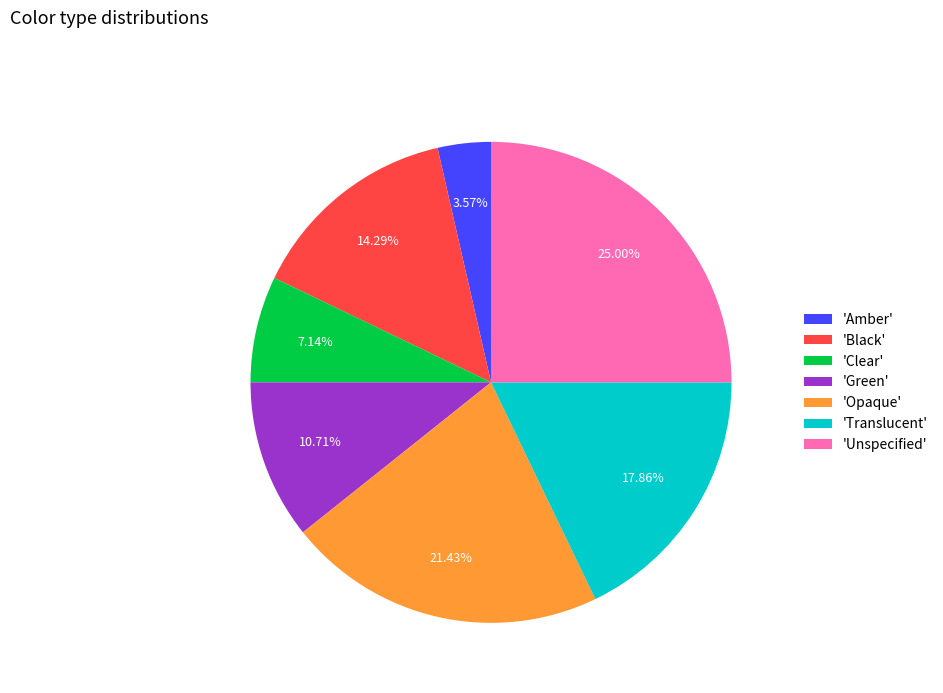

Rank the categories by value from lowest to highest.

'Amber', 'Clear', 'Green', 'Black', 'Translucent', 'Opaque', 'Unspecified'